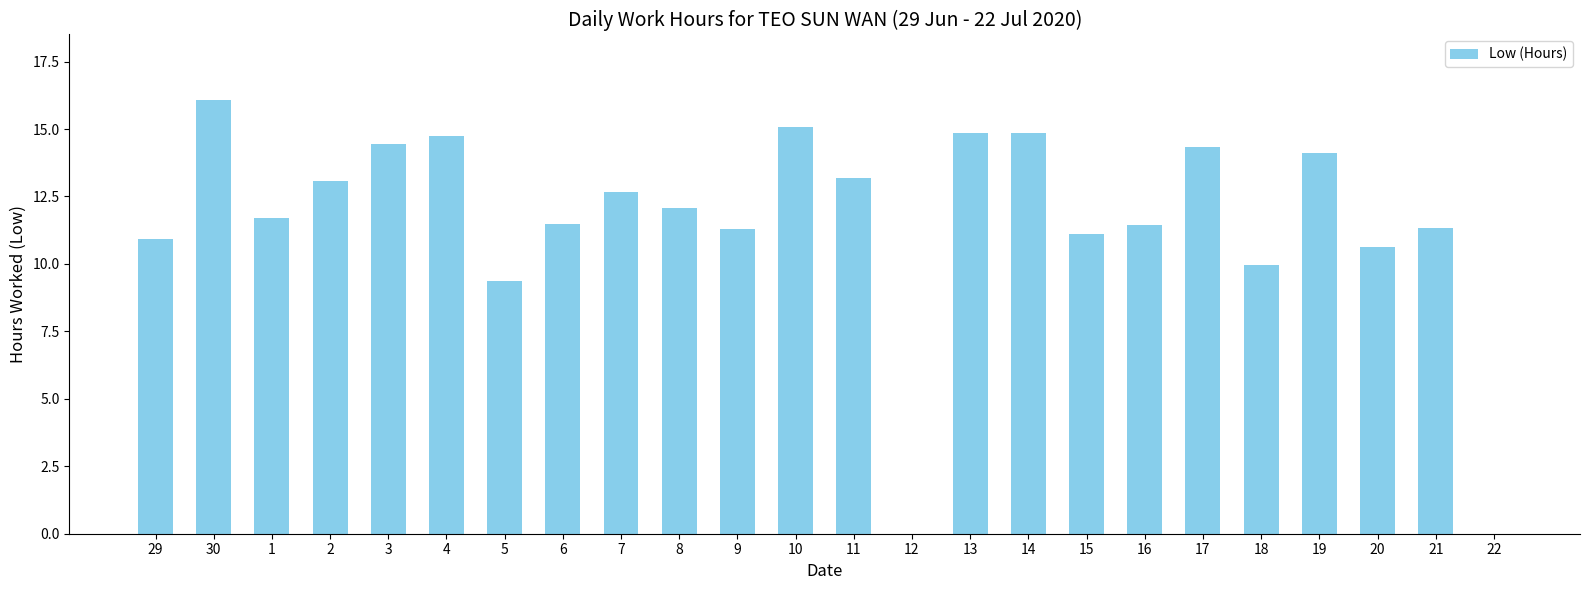

What is the difference between the values at 21 and 10?

3.8